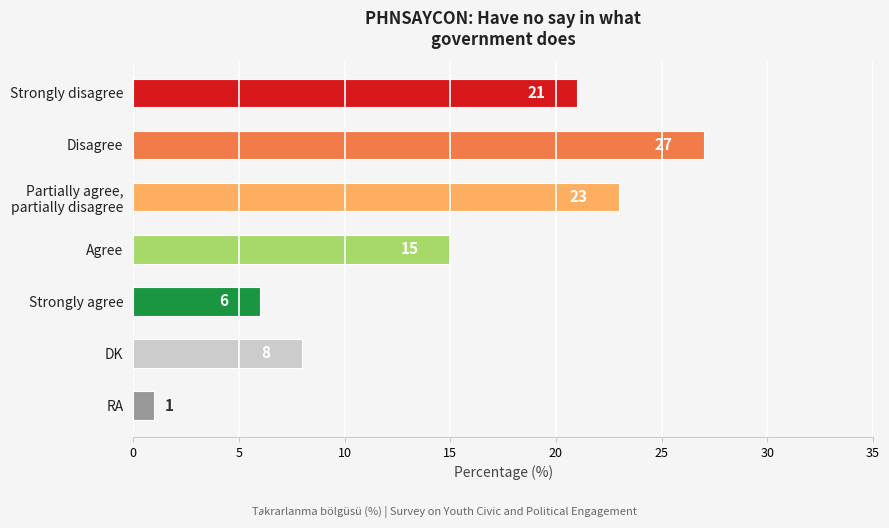

What is the label of the 6th bar from the bottom?

Disagree